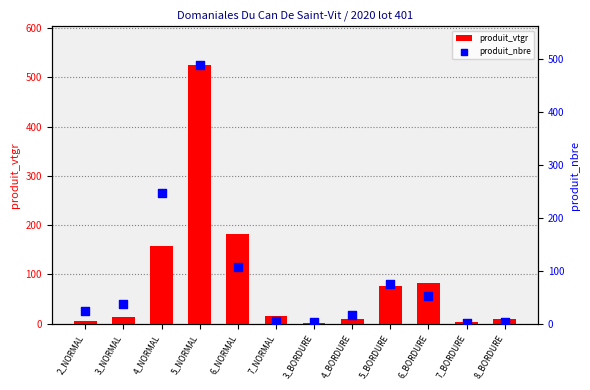

Which series has the largest Y range (max minus min)?

produit_vtgr